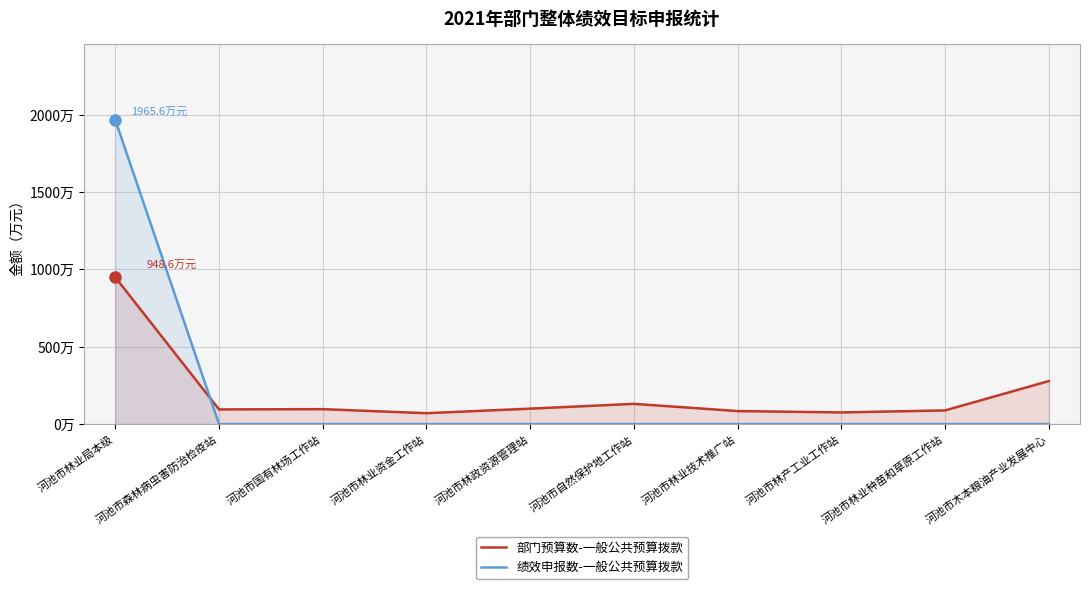

How many times do 绩效申报数-一般公共预算拨款 and 部门预算数-一般公共预算拨款 cross each other?

1